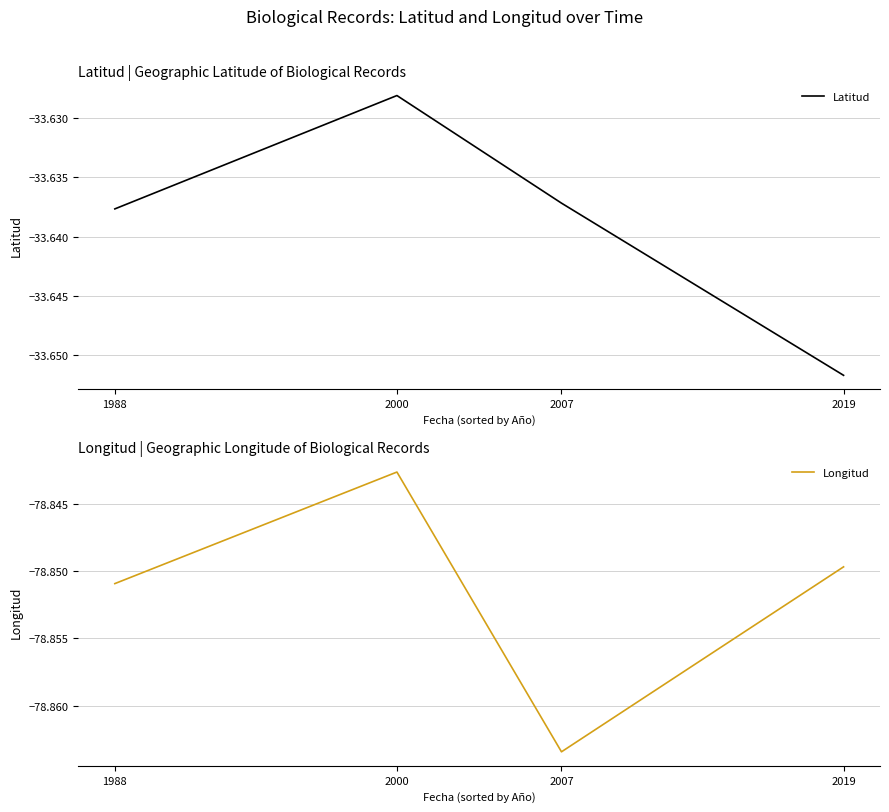

What are all the series names shown in the legend?

Latitud, Longitud